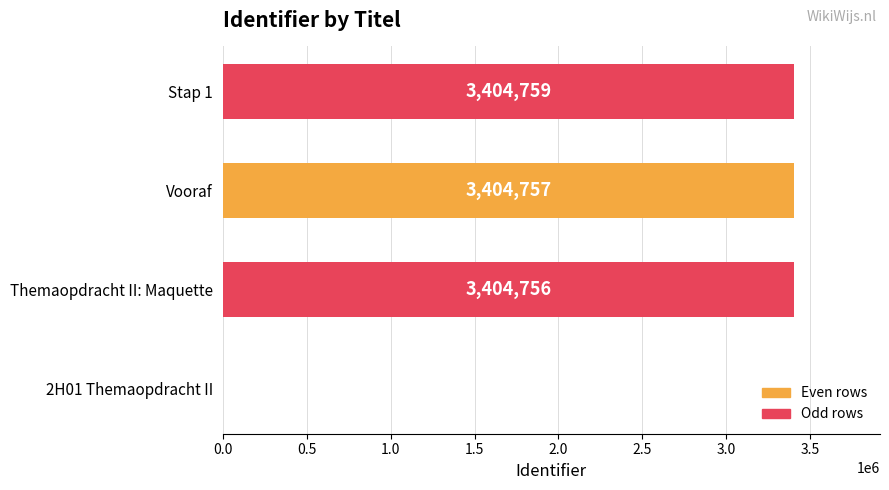

What value does the data have at Themaopdracht II: Maquette?

3404756